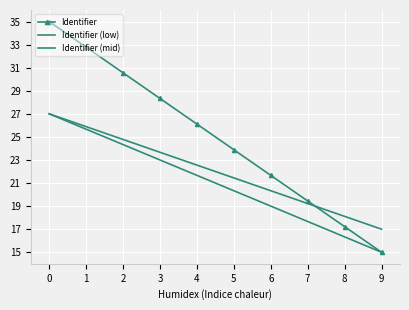

Reading left to right, list all the values displayed in this chart.

Identifier: 0=35.0	1=32.8	2=30.6	3=28.3	4=26.1	5=23.9	6=21.7	7=19.4	8=17.2	9=15.0
Identifier (low): 0=27.0	1=25.7	2=24.3	3=23.0	4=21.7	5=20.3	6=19.0	7=17.7	8=16.3	9=15.0
Identifier (mid): 0=27.0	1=25.9	2=24.8	3=23.7	4=22.6	5=21.4	6=20.3	7=19.2	8=18.1	9=17.0